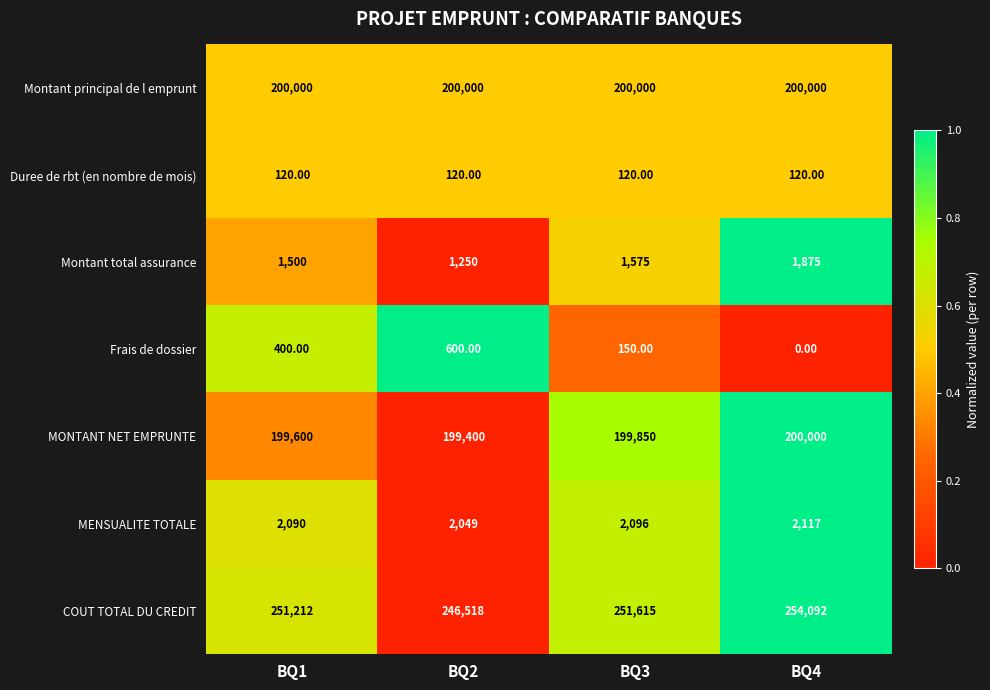

Which series changed the most between BQ2 and BQ3?

COUT TOTAL DU CREDIT